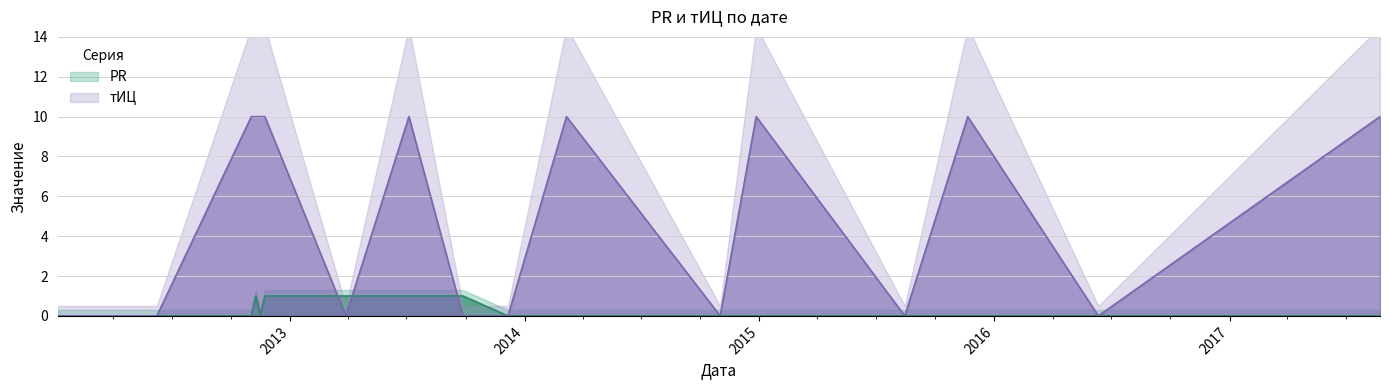

True or false: PR and тИЦ intersect in this chart.

True